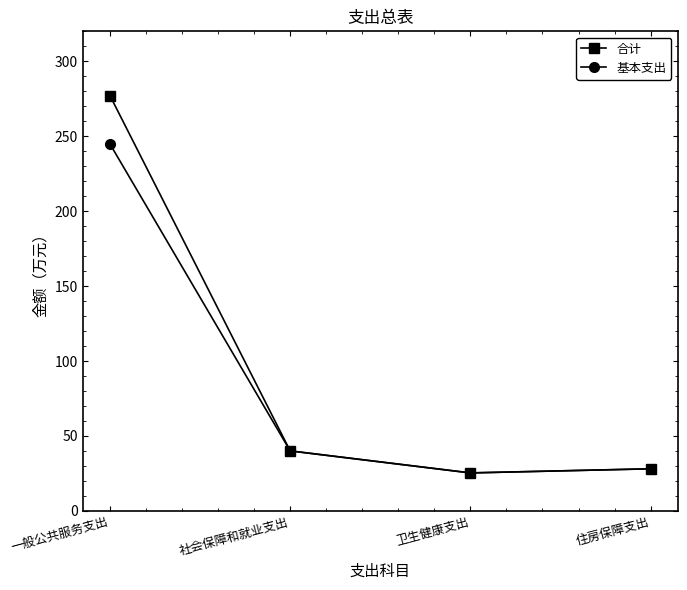

At which label does 基本支出 first exceed 40?

一般公共服务支出